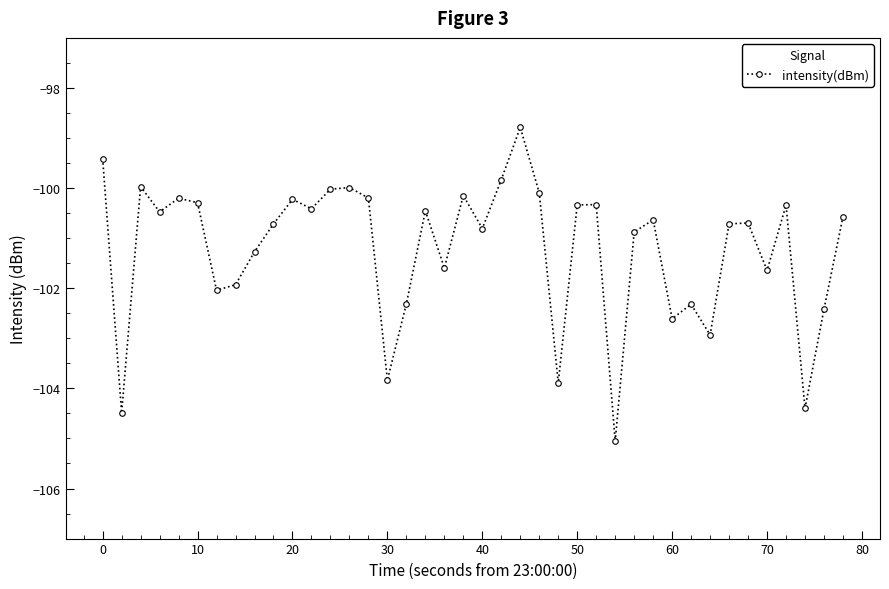

How many lines are shown in the chart?

1